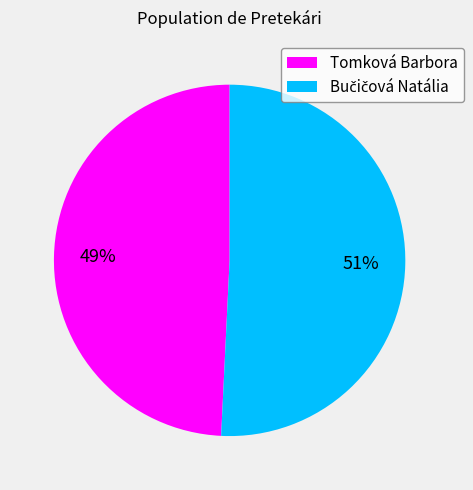

To the nearest percent, what is the difference between the largest and smallest slice percentages?

2%